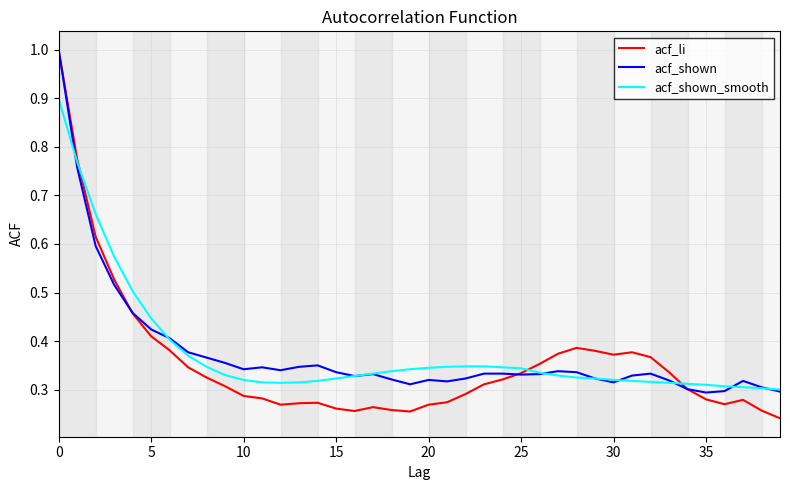

What is the greatest value displayed?

1.0